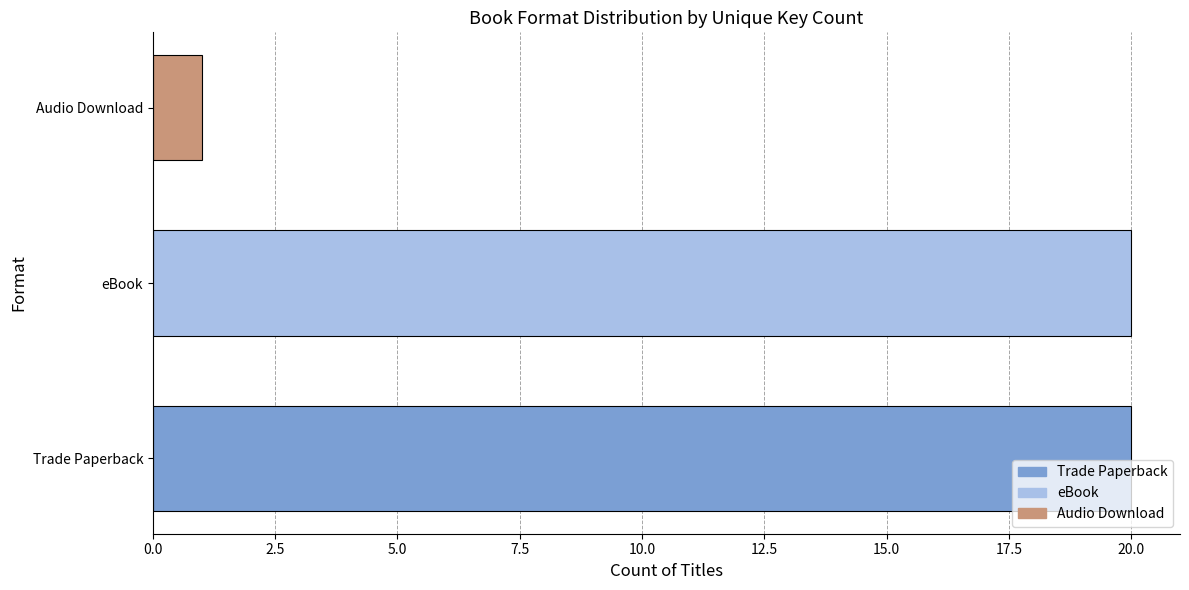

Are the bars grouped side by side (vs. stacked)?

No